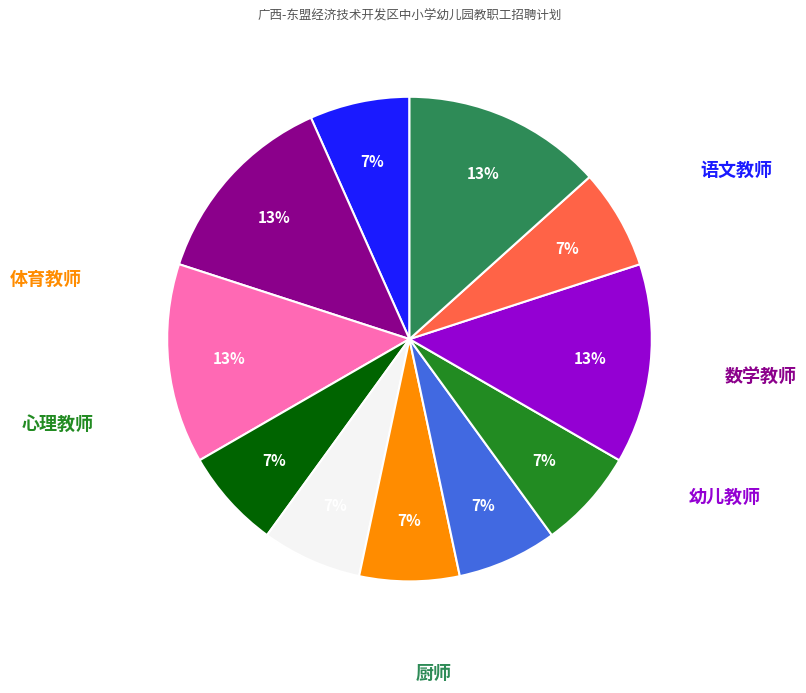

Count the number of slices in the pie.

11